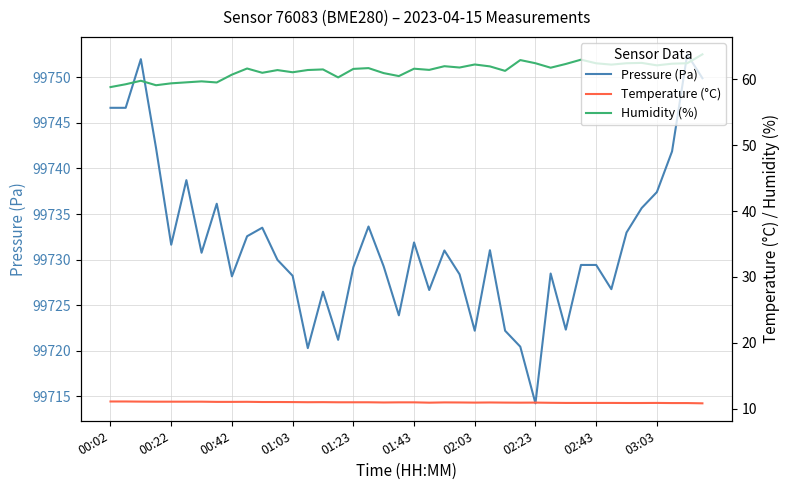

Rank the series by their maximum value, from highest to lowest.

Pressure (Pa), Humidity (%), Temperature (°C)